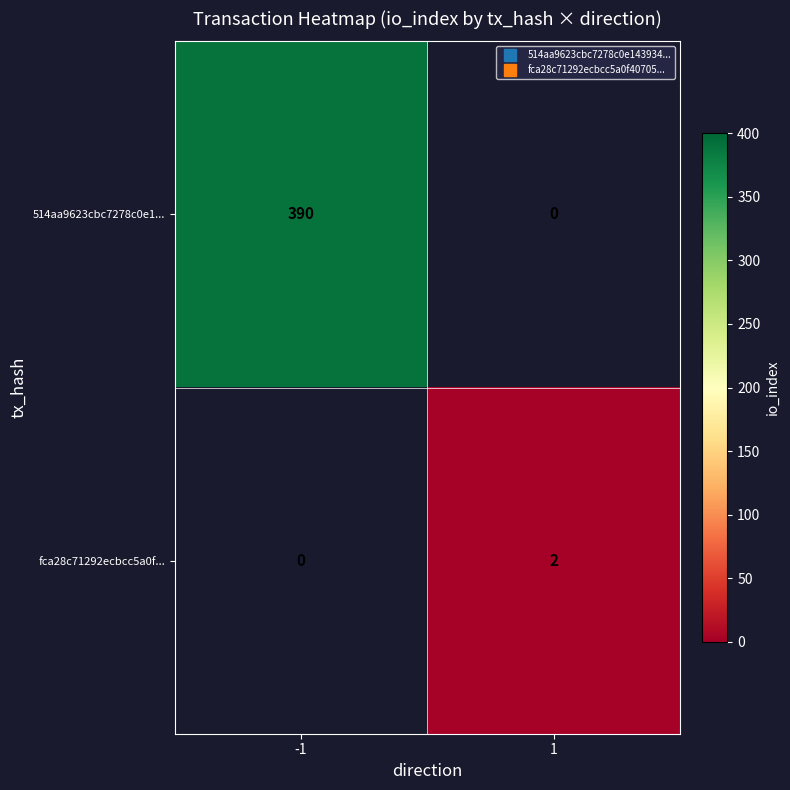

What is the total value across all series at -1?

390